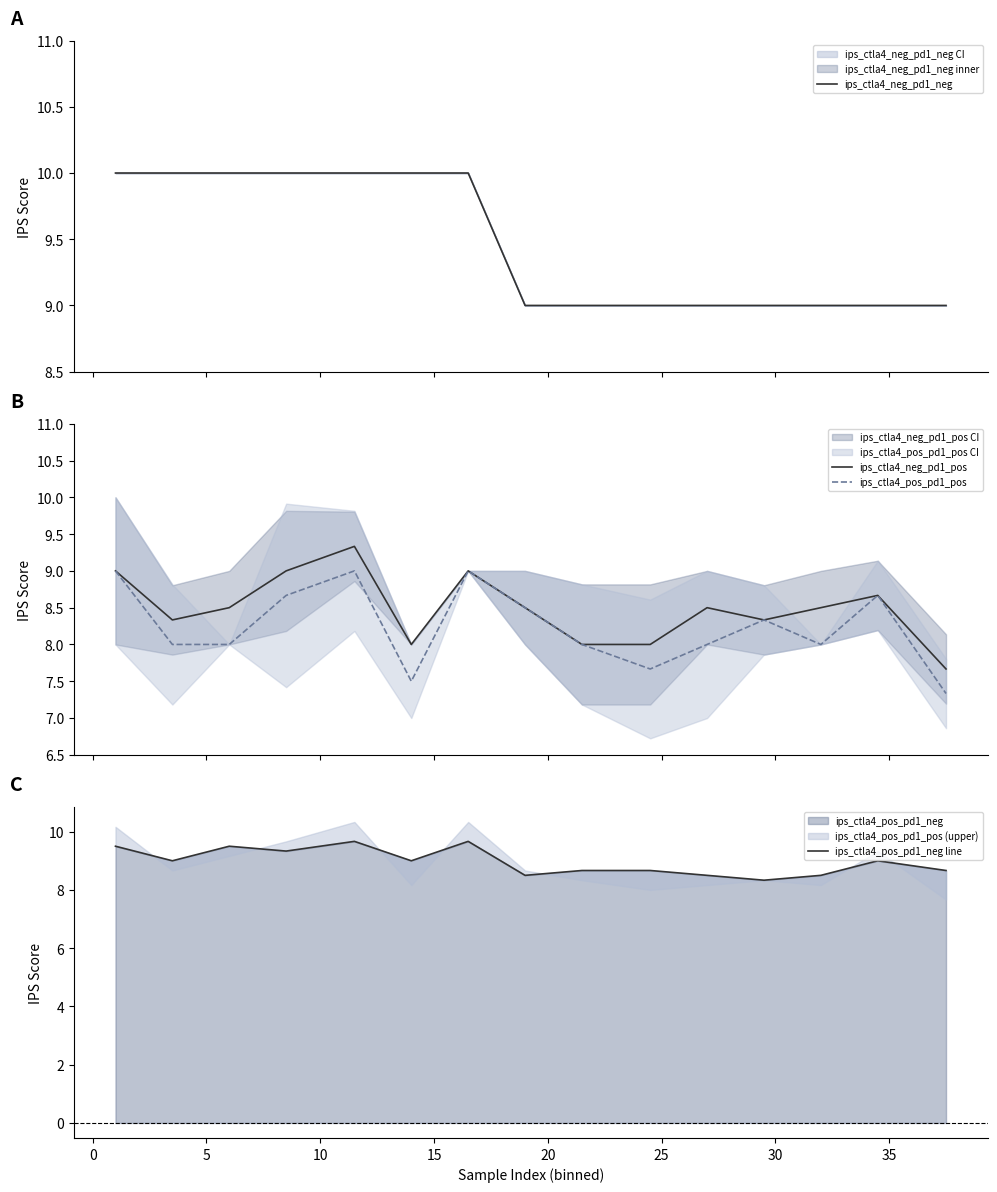

What is the maximum value shown in the chart?

10.0